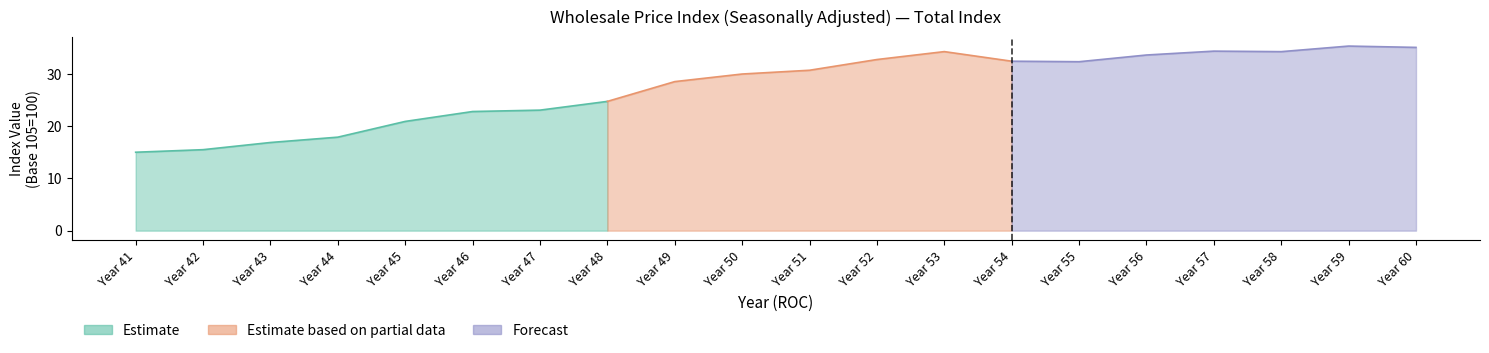

Which category has the lowest value across all series?

41